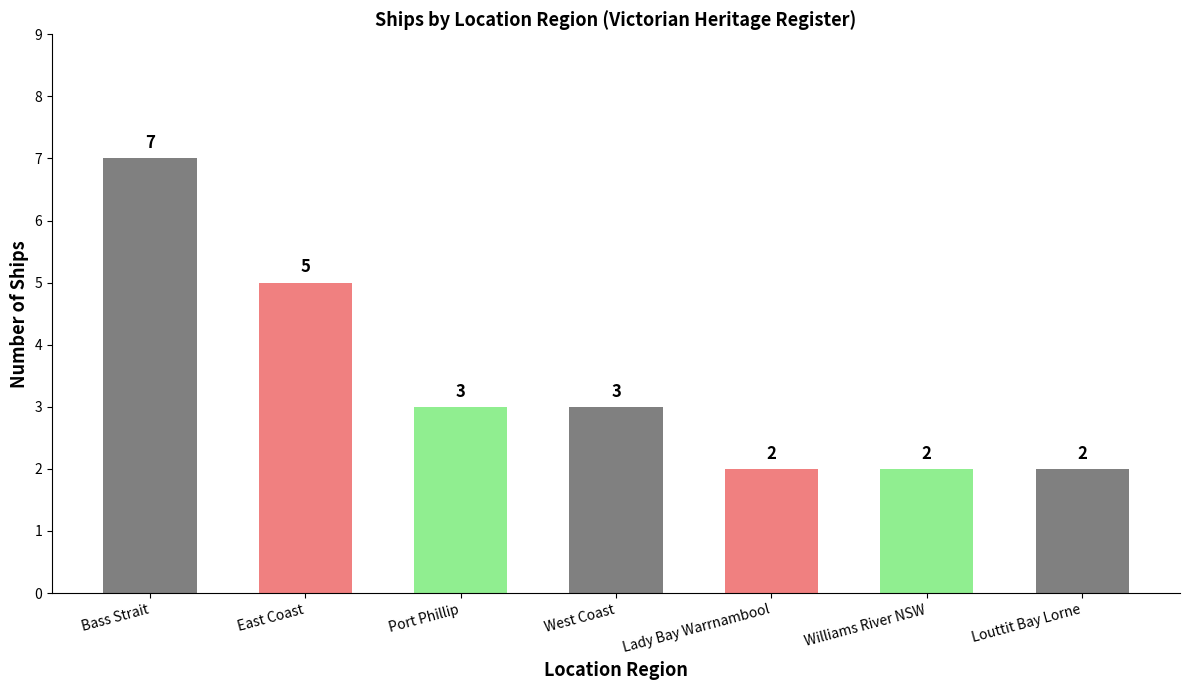

The chart shows a value of 10 at Bass Strait. True or false?

False